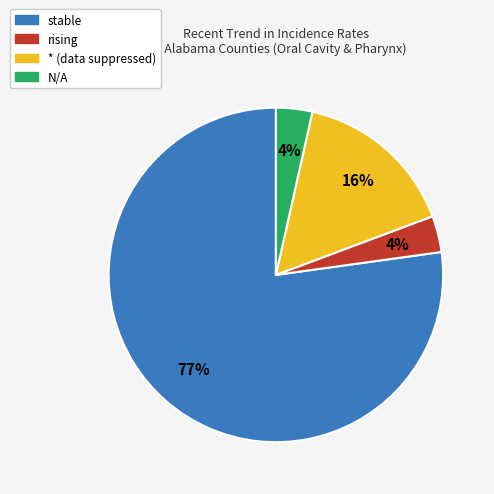

Is there a majority slice in this chart?

Yes